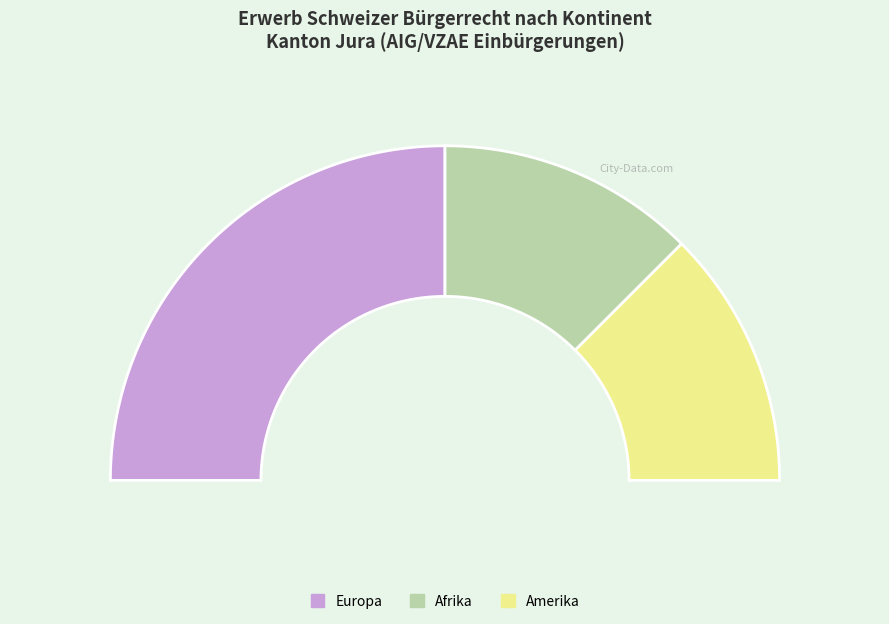

What percentage is the Amerika slice, to the nearest percent?

25%